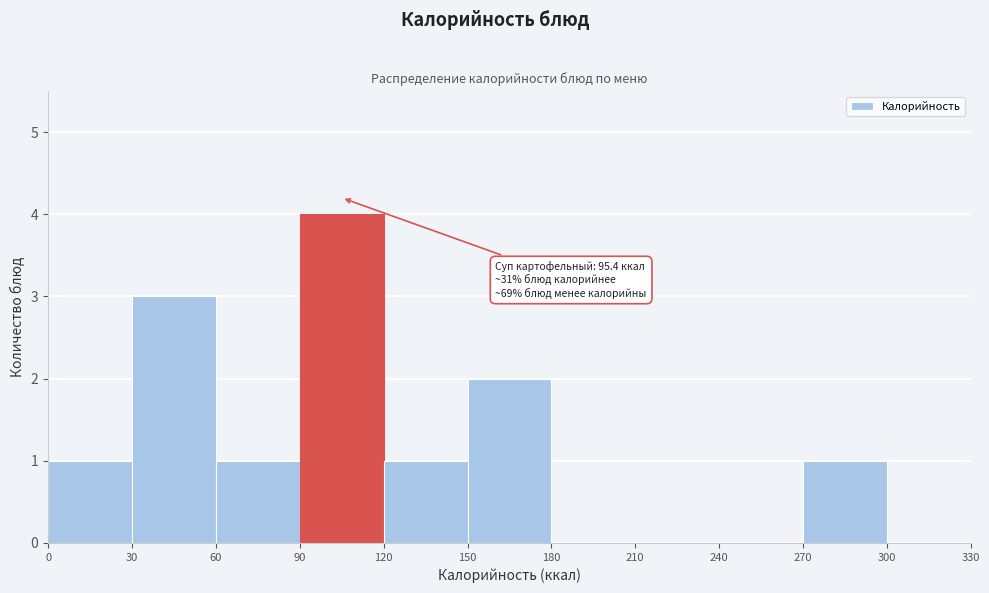

Over which range of the x-axis is the bar tallest?

90 to 120